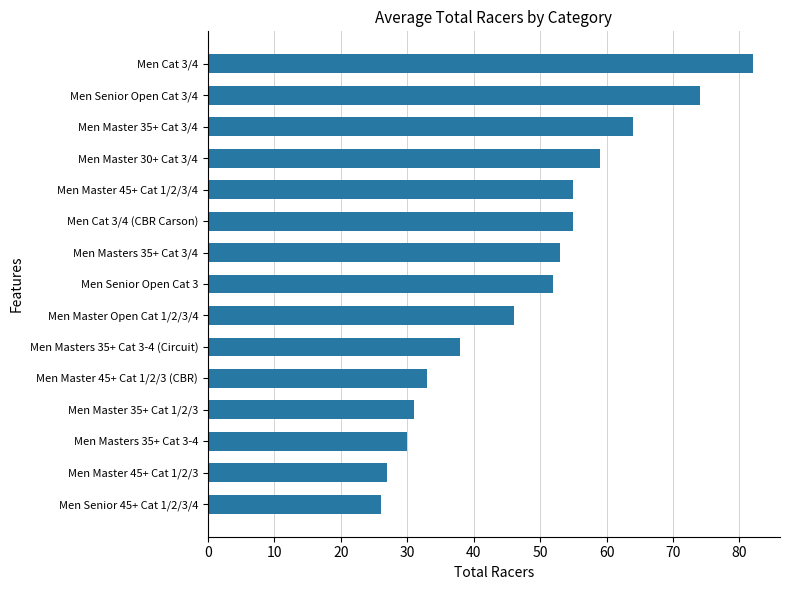

How many series are shown in this chart?

1